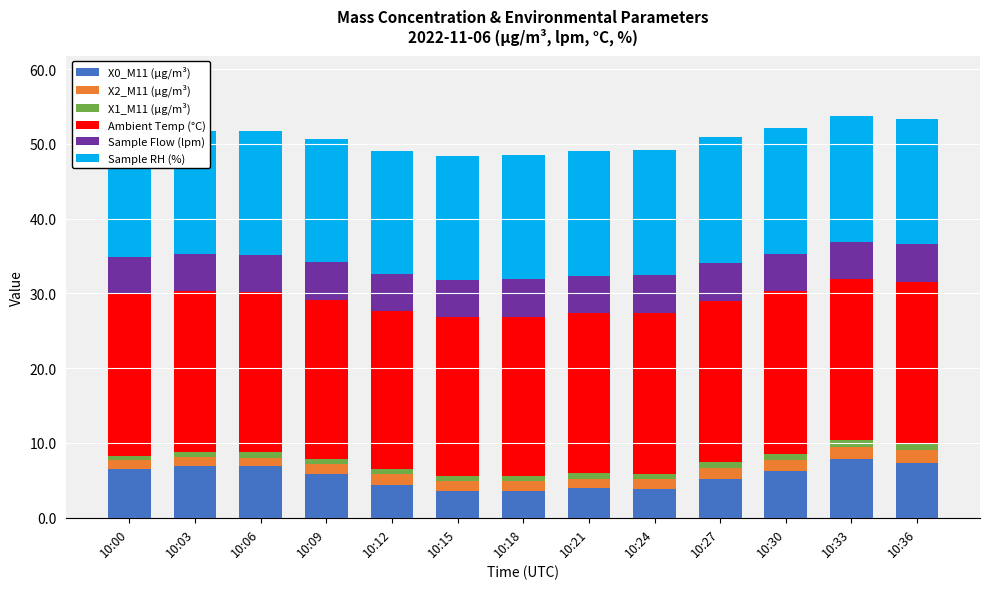

What is the average value of the X0_M11 (μg/m³) series?

5.6